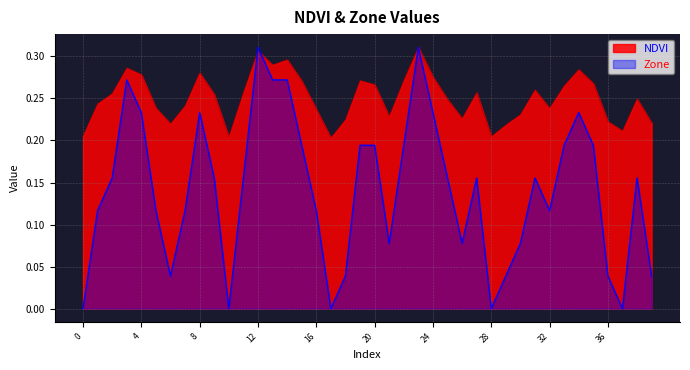

At which label does NDVI reach its peak?

23